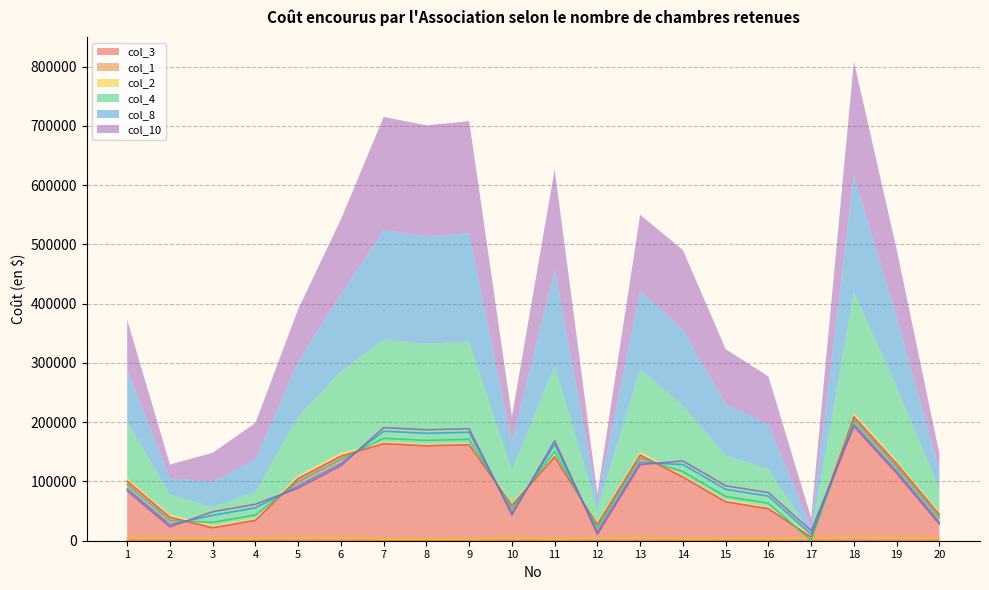

Reading left to right, extract all data points from this chart.

col_3: 100440.0	39600.0	21900.0	34500.0	104940.0	142740.0	163800.0	160200.0	162000.0	59760.0	141600.0	27270.0	144630.0	107550.0	65700.0	54150.0	6120.0	209160.0	130050.0	44100.0
col_1: 0.7	0.5	0.3	0.3	0.7	0.8	0.0	0.0	0.0	0.6	0.1	0.5	0.9	0.1	0.2	0.2	0.4	1.0	0.8	0.5
col_2: 5066.0	4390.0	3804.0	3720.0	5116.0	5536.0	2858.0	2882.0	2870.0	4614.0	3006.0	4253.0	5557.0	3233.0	3512.0	3589.0	4018.0	6274.0	5395.0	4440.0
col_4: 95040.0	34200.0	30900.0	43500.0	99540.0	137340.0	172800.0	169200.0	171000.0	54360.0	150600.0	21870.0	139230.0	116550.0	74700.0	63150.0	720.0	203760.0	124650.0	38700.0
col_8: 87840.0	27000.0	42900.0	55500.0	92340.0	130140.0	184800.0	181200.0	183000.0	47160.0	162600.0	14670.0	132030.0	128550.0	86700.0	75150.0	10800.0	196560.0	117450.0	31500.0
col_10: 84240.0	23400.0	48900.0	61500.0	88740.0	126540.0	190800.0	187200.0	189000.0	43560.0	168600.0	11070.0	128430.0	134550.0	92700.0	81150.0	16800.0	192960.0	113850.0	27900.0